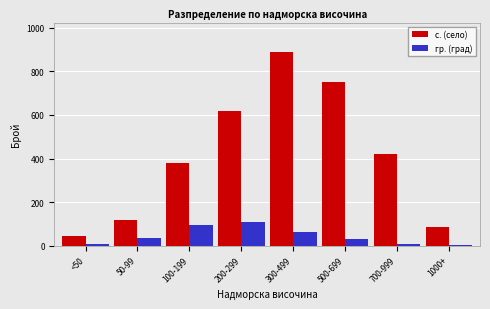

What is the highest value of the с. (село) series?

890